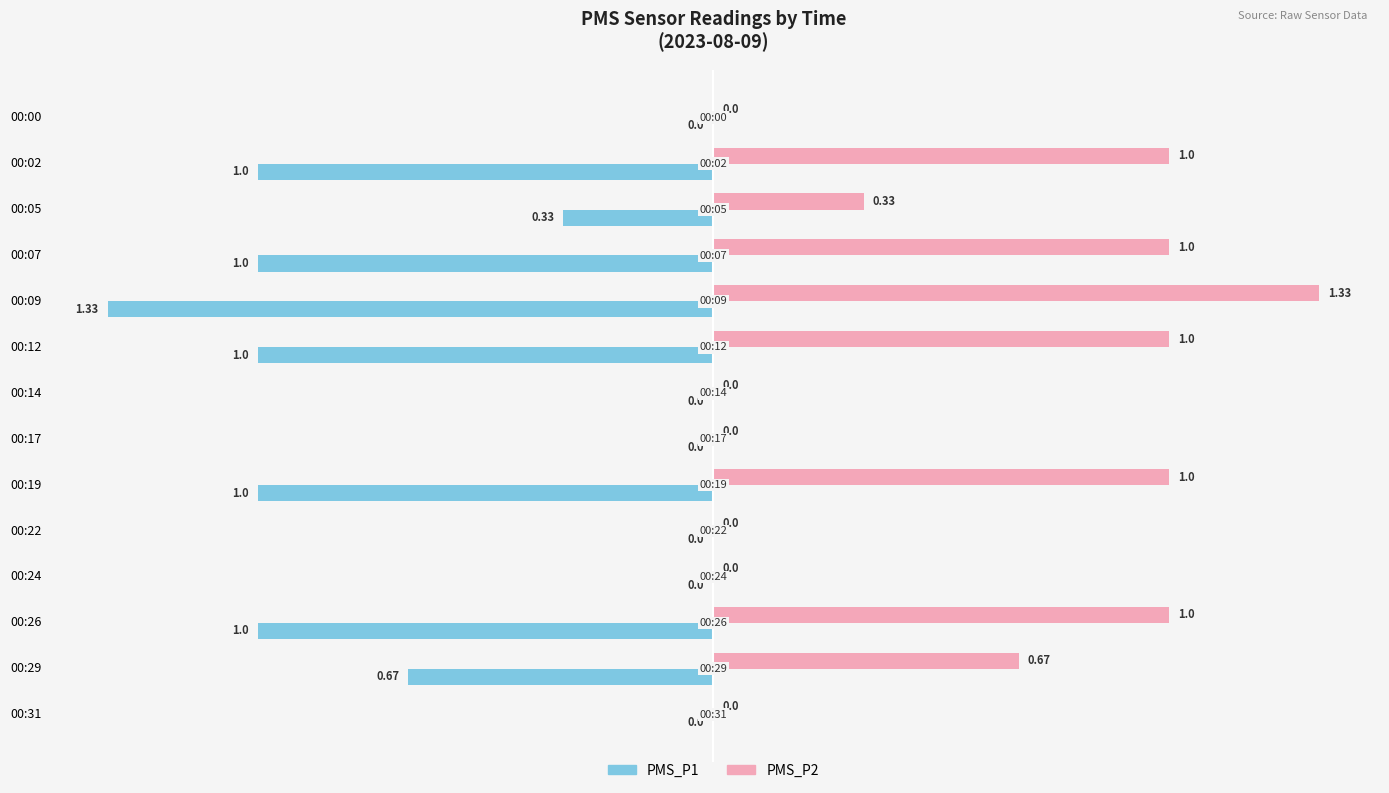

Which series has the largest total across all categories?

PMS_P2